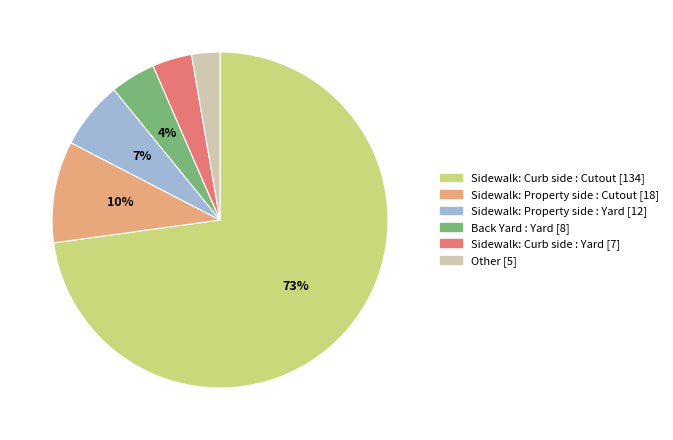

Does Sidewalk: Property side : Yard account for over 50% of the chart?

No